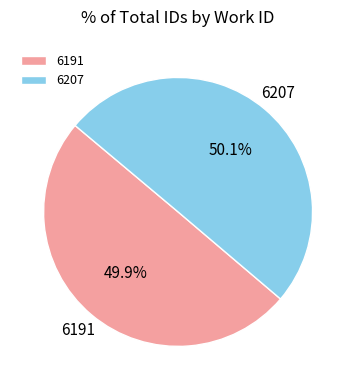

Count the number of slices in the pie.

2